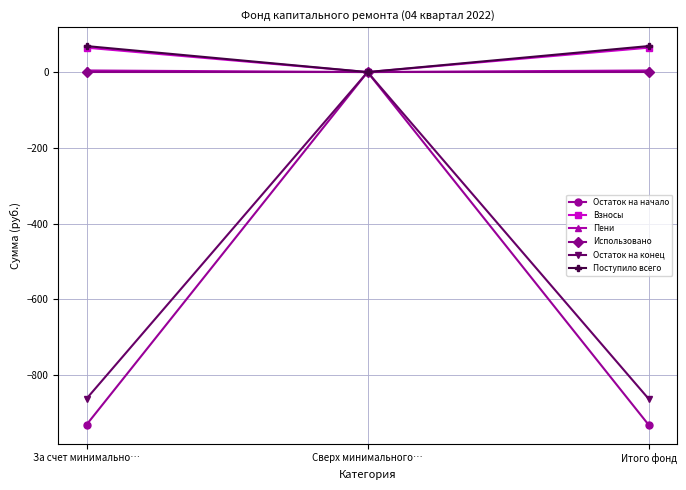

What is the label of the 2nd point from the right?

Сверх минимального…